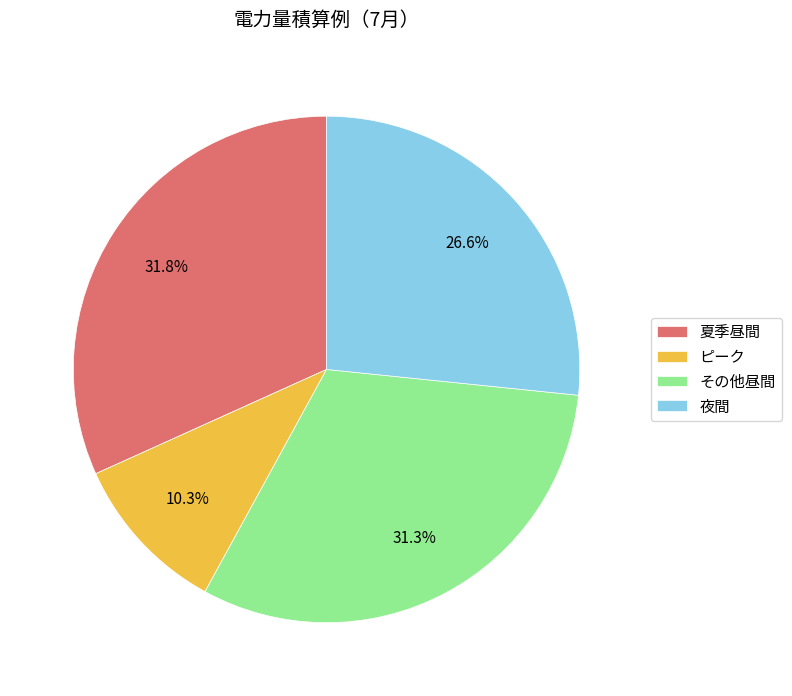

What is the smallest slice in the pie chart?

ピーク